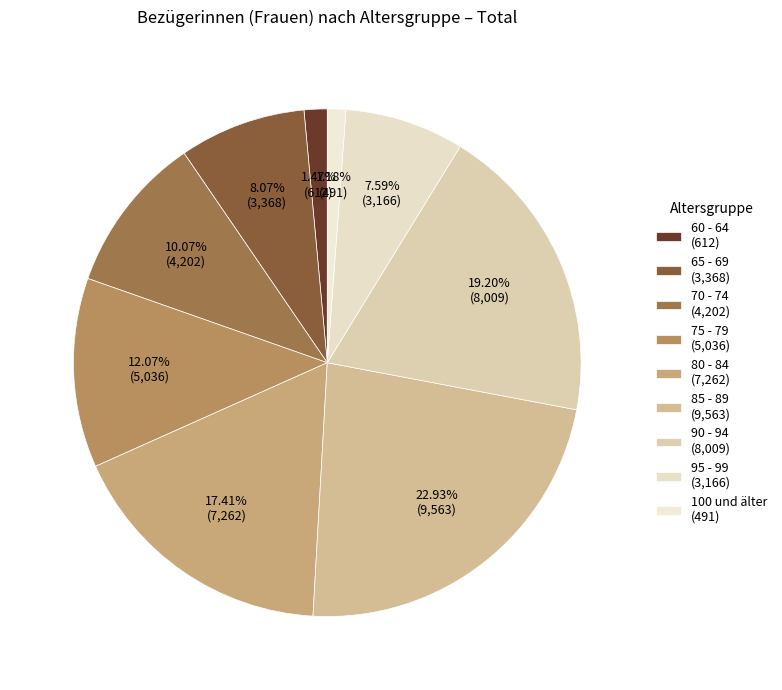

To the nearest percent, what portion does 60 - 64 represent?

1%